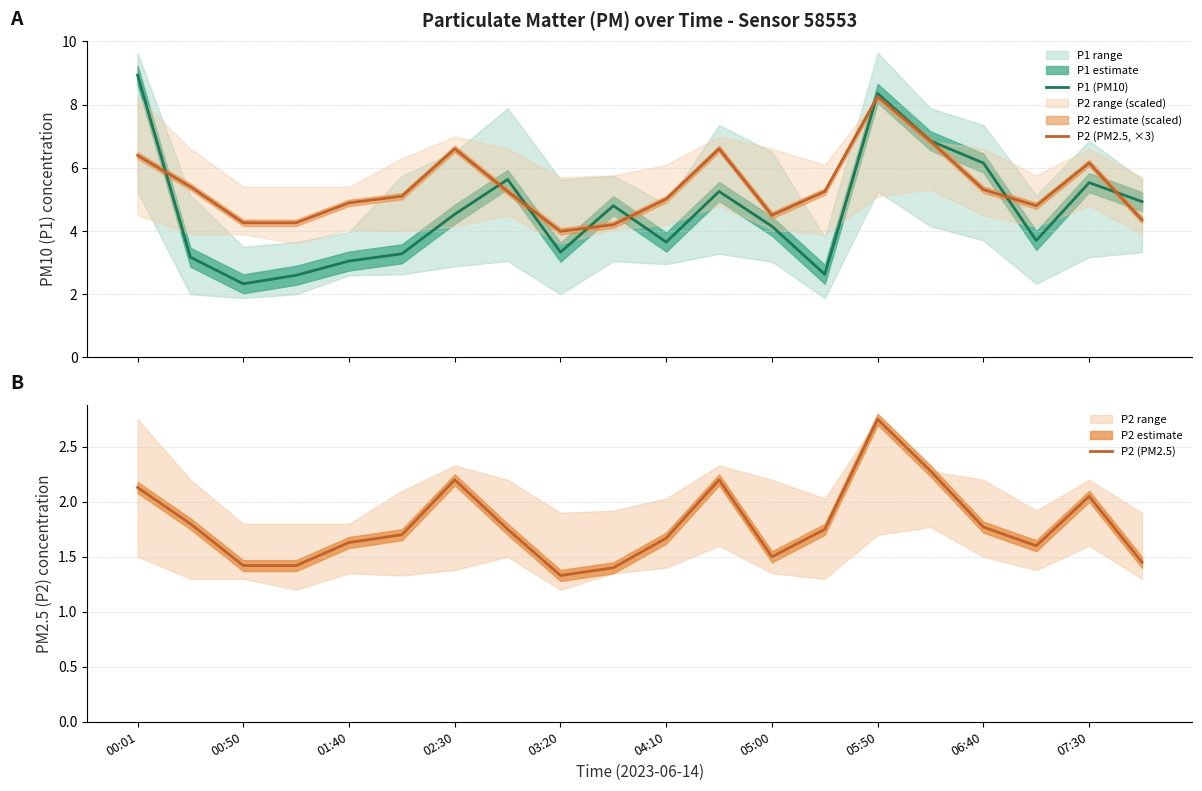

At which label is P2 (PM2.5) closest to 2?

07:30